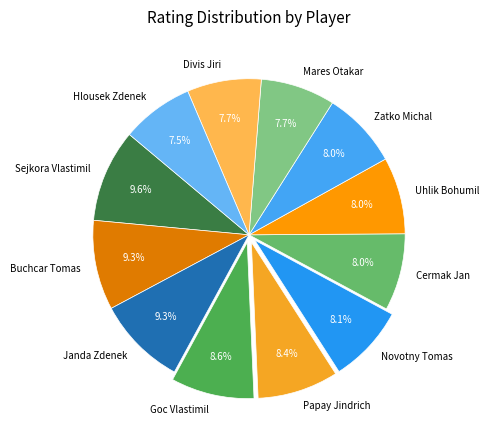

Count the number of slices in the pie.

12